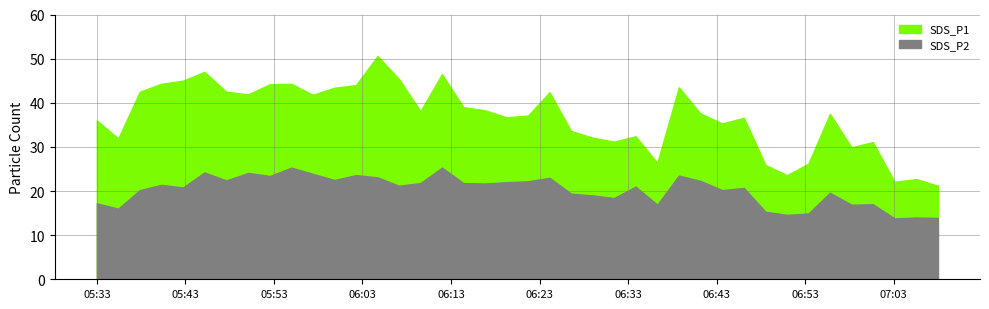

Read the SDS_P1 value at 2023/11/28 06:50:57.

23.6